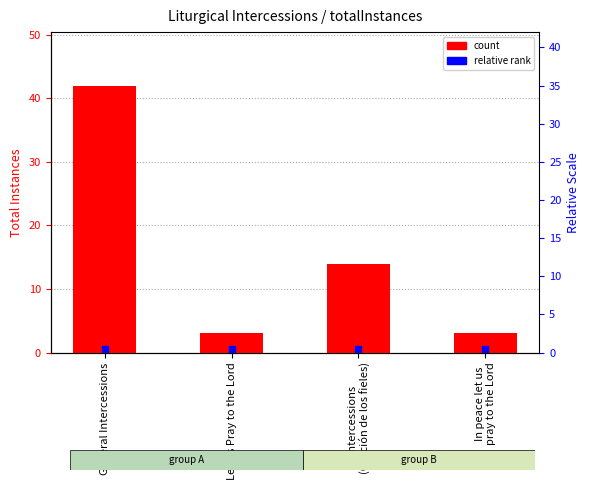

At which category is the sum across all series the highest?

General Intercessions